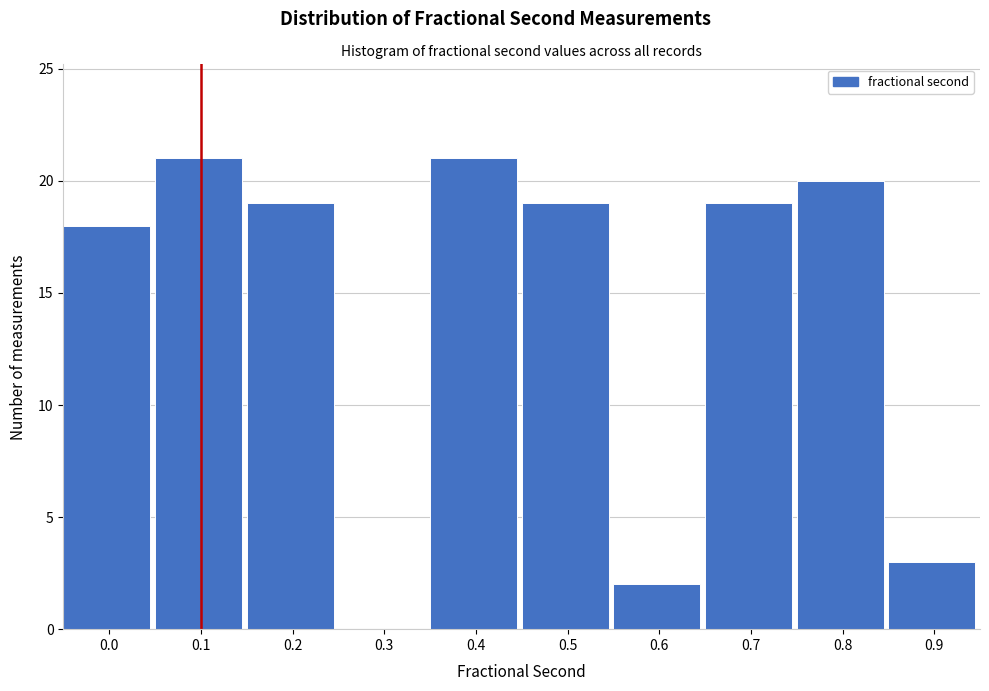

Reading right to left, list all the values displayed in this chart.

0.9=3	0.8=20	0.7=19	0.6=2	0.5=19	0.4=21	0.3=0	0.2=19	0.1=21	0.0=18